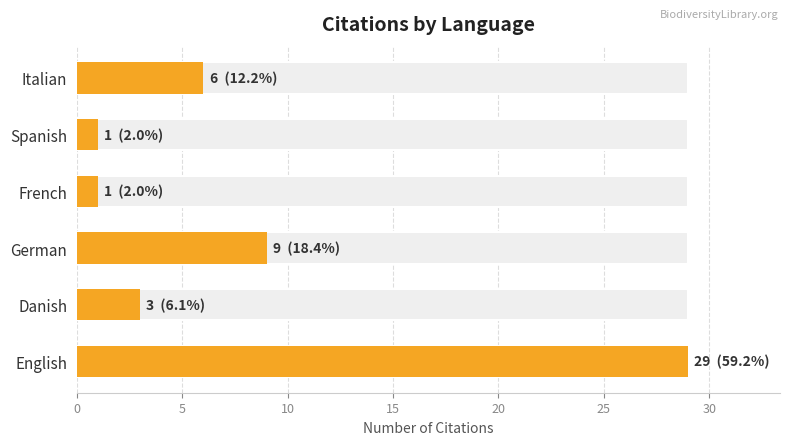

Reading left to right, what are all the values shown in this chart?

29	3	9	1	1	6